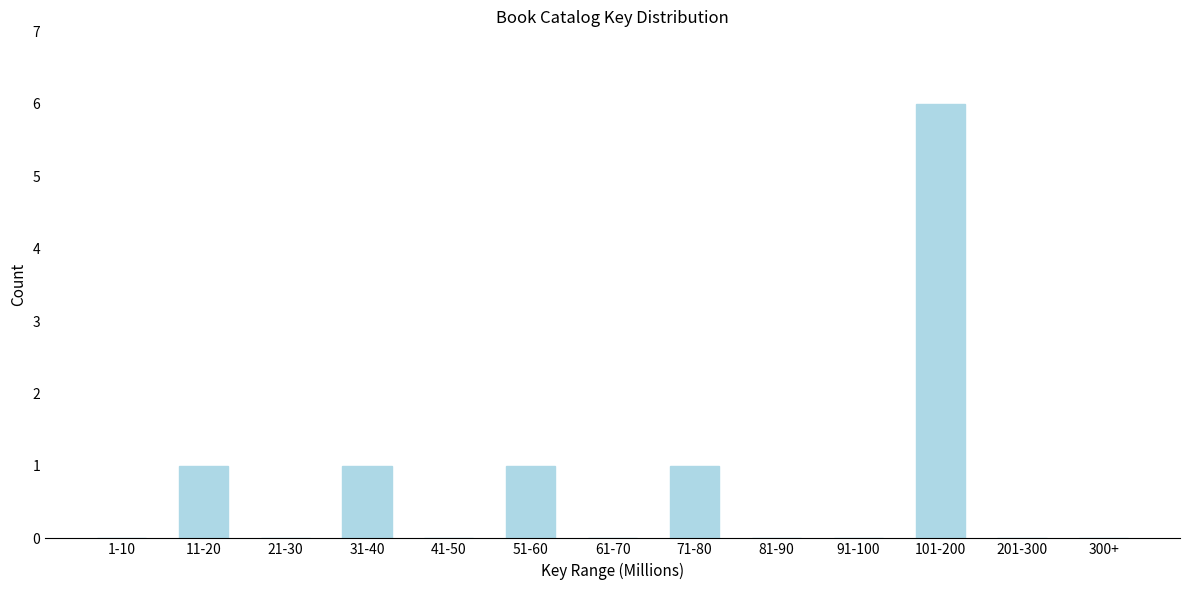

Reading left to right, transcribe all the data shown in this chart.

1-10=0	11-20=1	21-30=0	31-40=1	41-50=0	51-60=1	61-70=0	71-80=1	81-90=0	91-100=0	101-200=6	201-300=0	300+=0